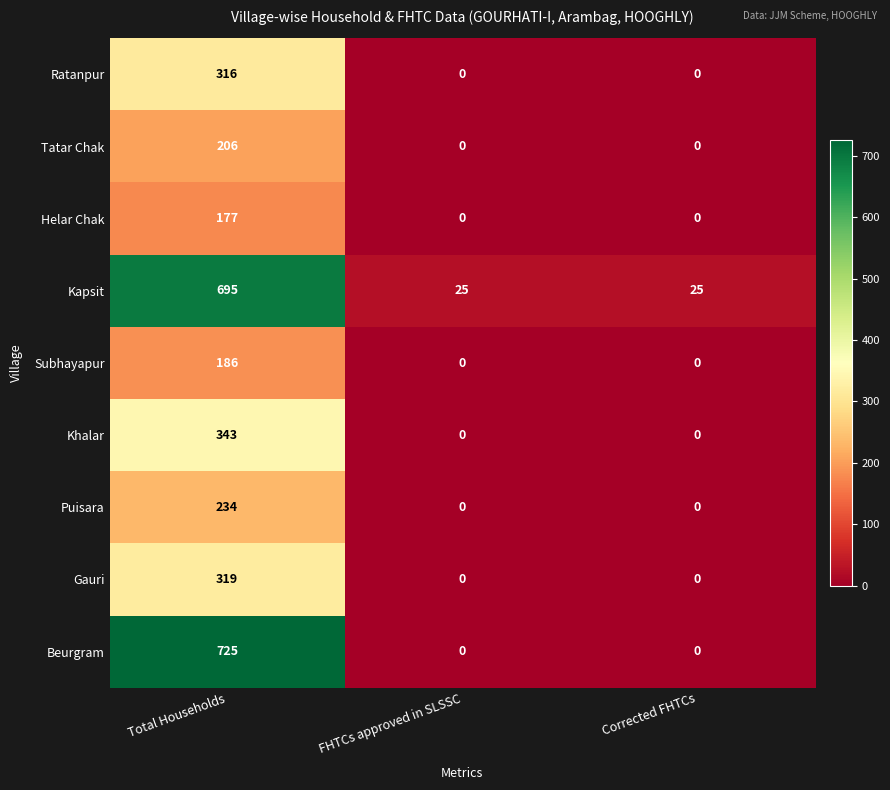

What is the sum of all Helar Chak values?

177